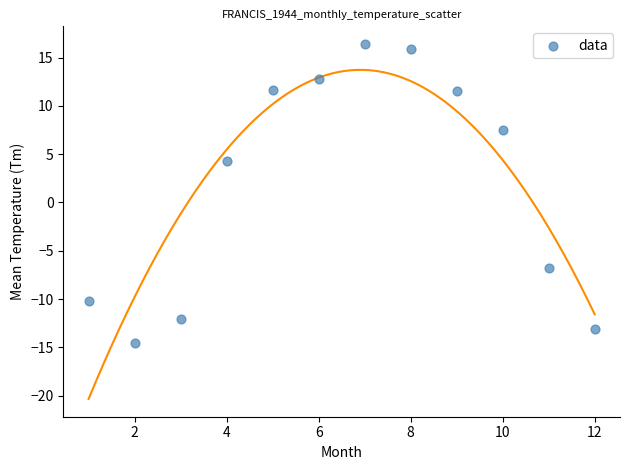

What Y value in the scatter plot is closest to 0?

4.3